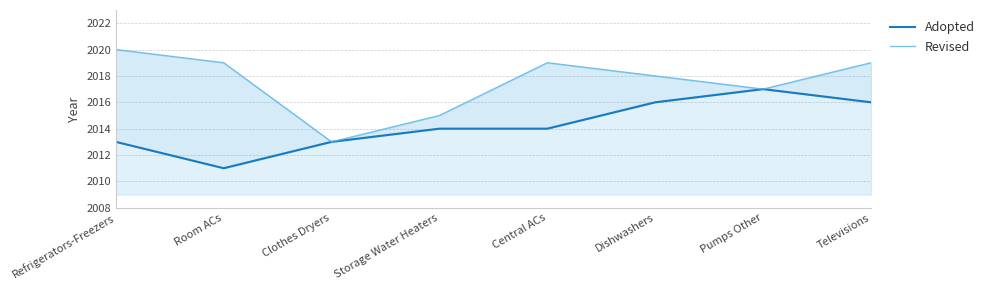

Count the Adopted values in the range 2013 to 2016.

6